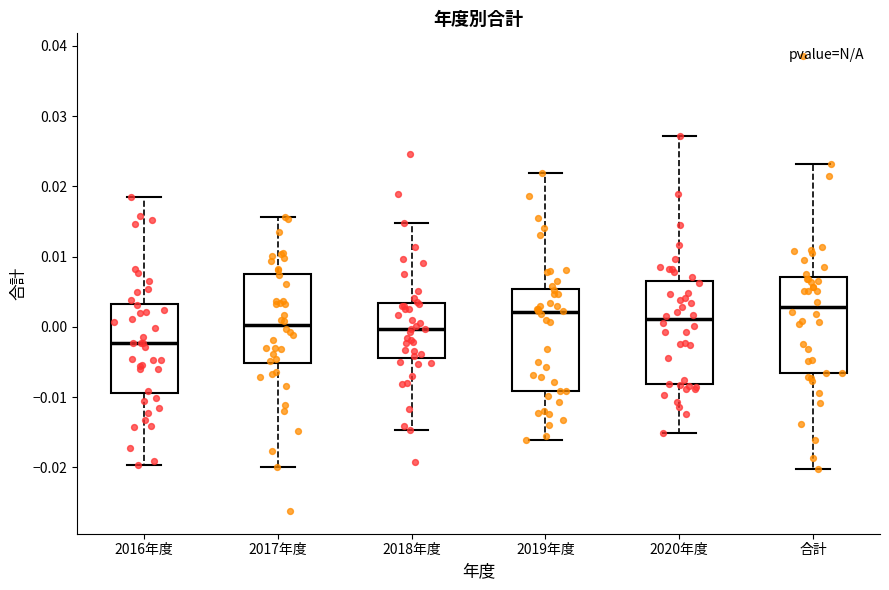

Reading left to right, transcribe this box plot: for each box, give where its median line is, the range the box spans, and where its two whiskers end, as read against the y-axis. The values are not printed on the chart, so give them approximately, as read against the axis.

2016年度: median -0.002, box -0.009 to 0.003, whiskers -0.020 to 0.019
2017年度: median 0.000, box -0.005 to 0.008, whiskers -0.020 to 0.016
2018年度: median 0.000, box -0.004 to 0.003, whiskers -0.015 to 0.015
2019年度: median 0.002, box -0.009 to 0.005, whiskers -0.016 to 0.022
2020年度: median 0.001, box -0.008 to 0.006, whiskers -0.015 to 0.027
合計: median 0.003, box -0.007 to 0.007, whiskers -0.020 to 0.023